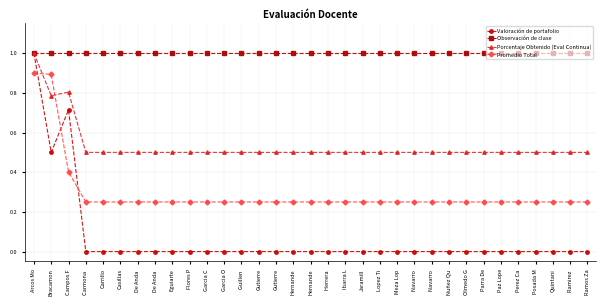

What is the difference between the second highest and minimum values in the Valoración de portafolio series?

0.7